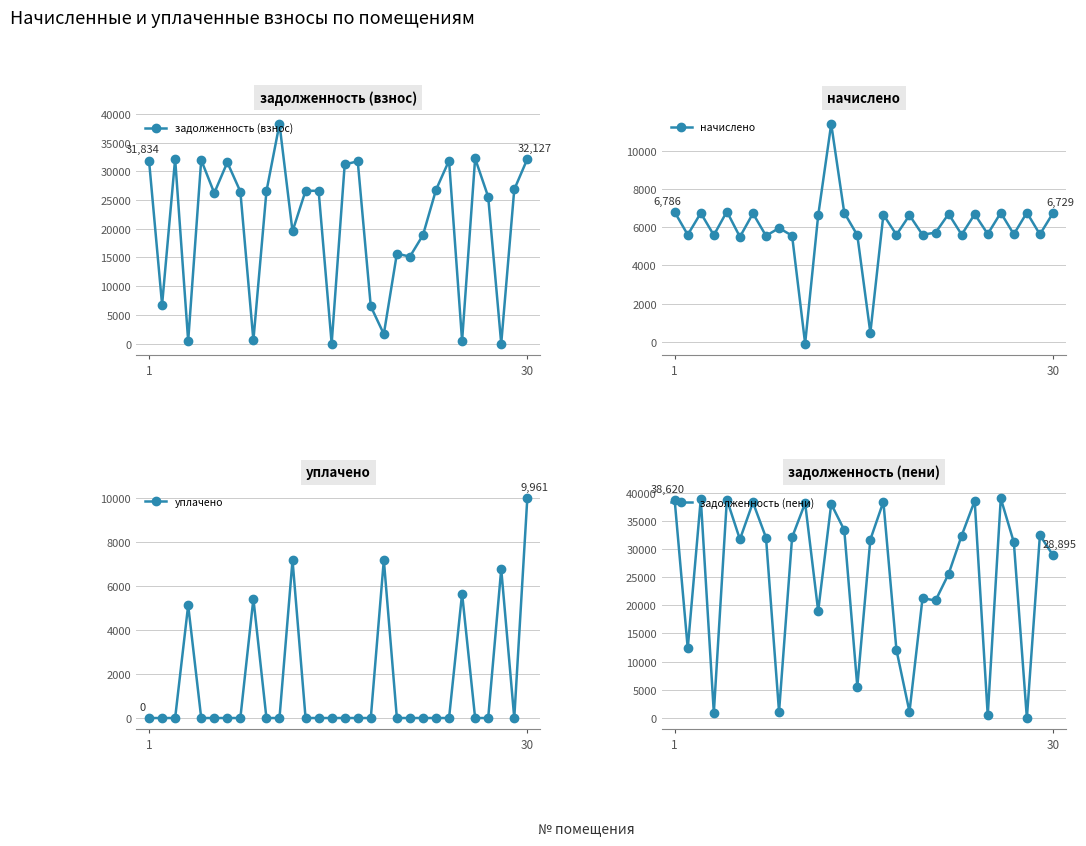

True or false: задолженность (взнос) has more than 0 points higher than both neighbors.

True